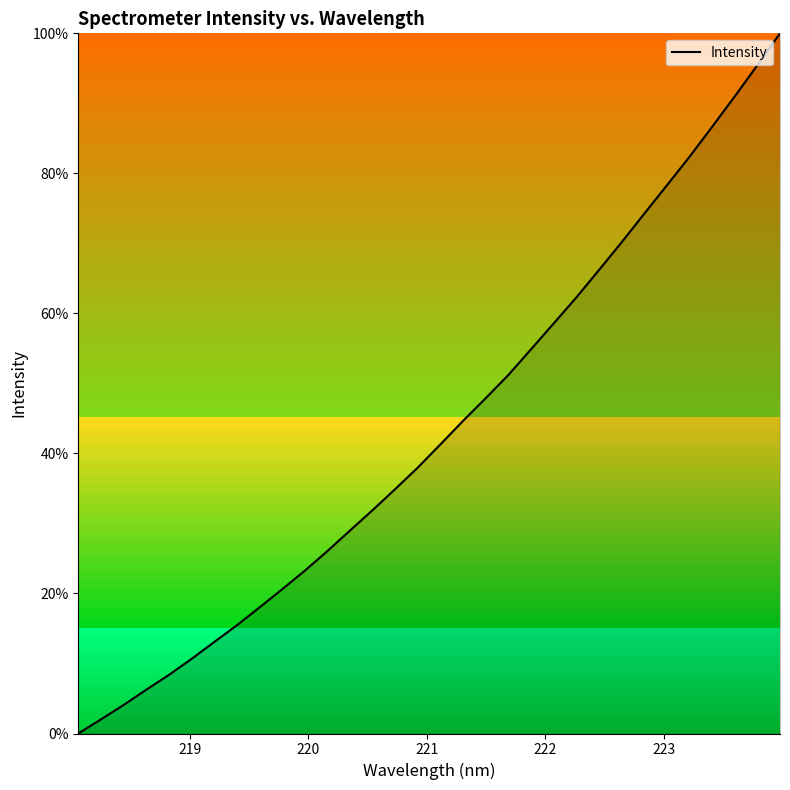

What is the maximum value shown in the chart?

100.0